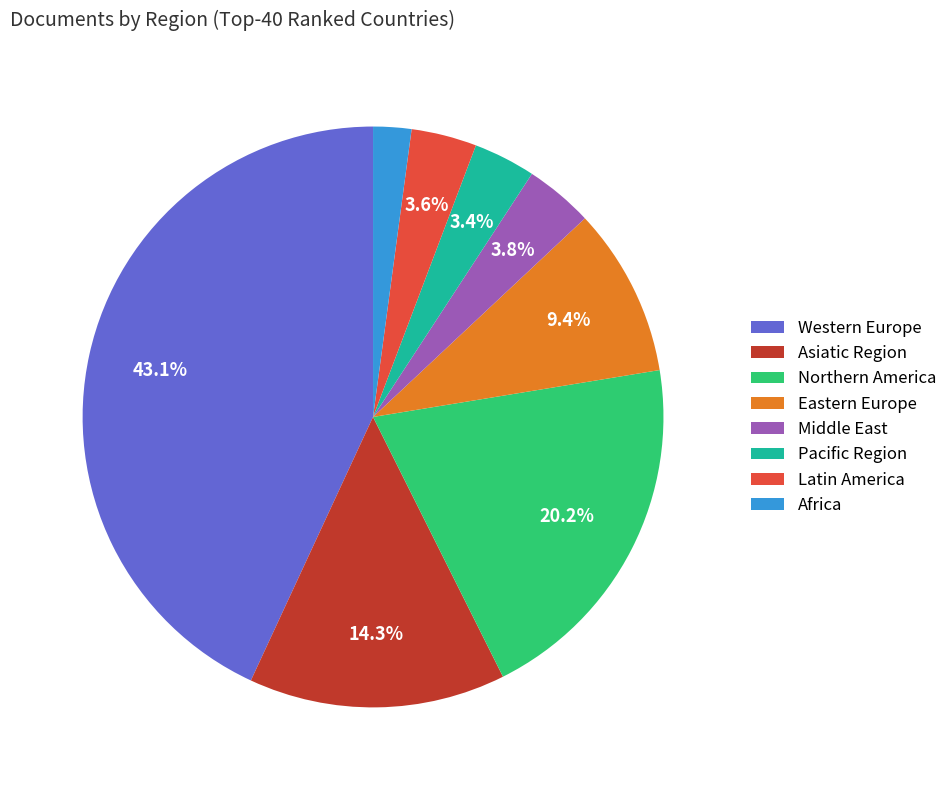

To the nearest percent, what percentage of the pie is Middle East?

4%